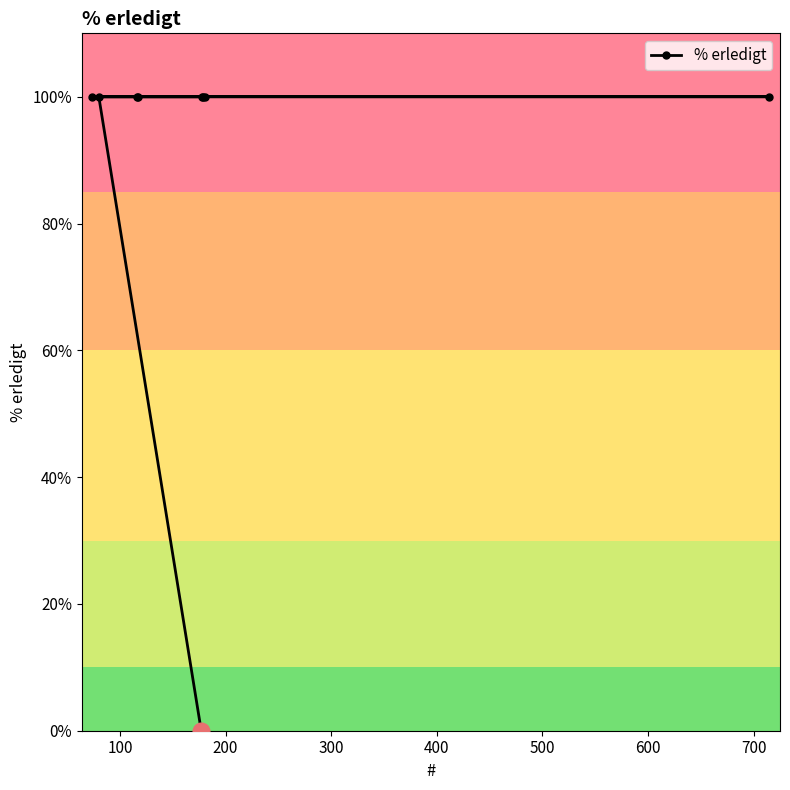

What is the difference between the maximum and minimum values?

100